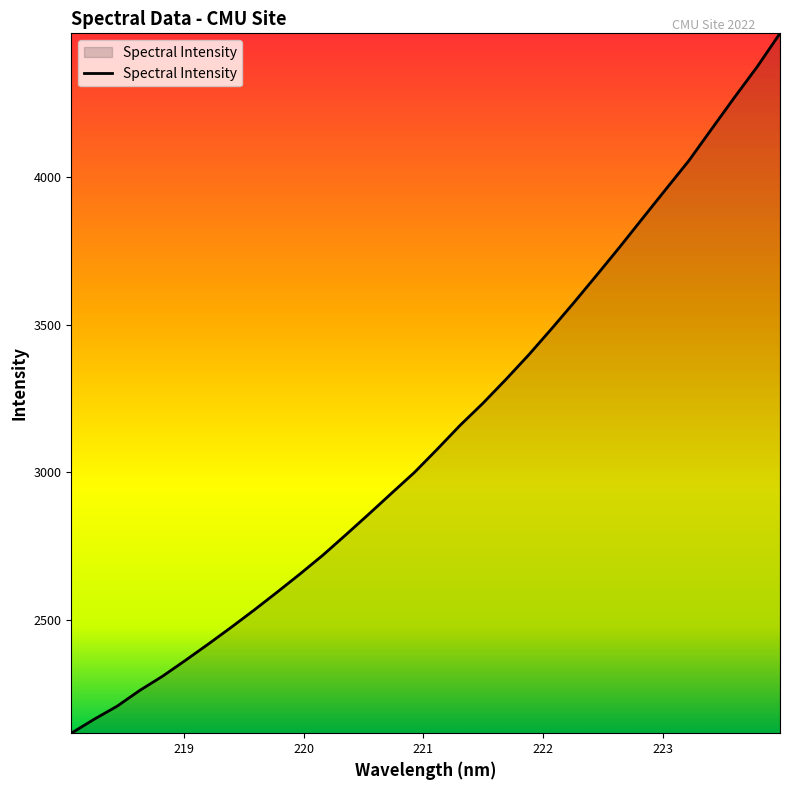

True or false: the data has more than 2 interior local peaks.

False